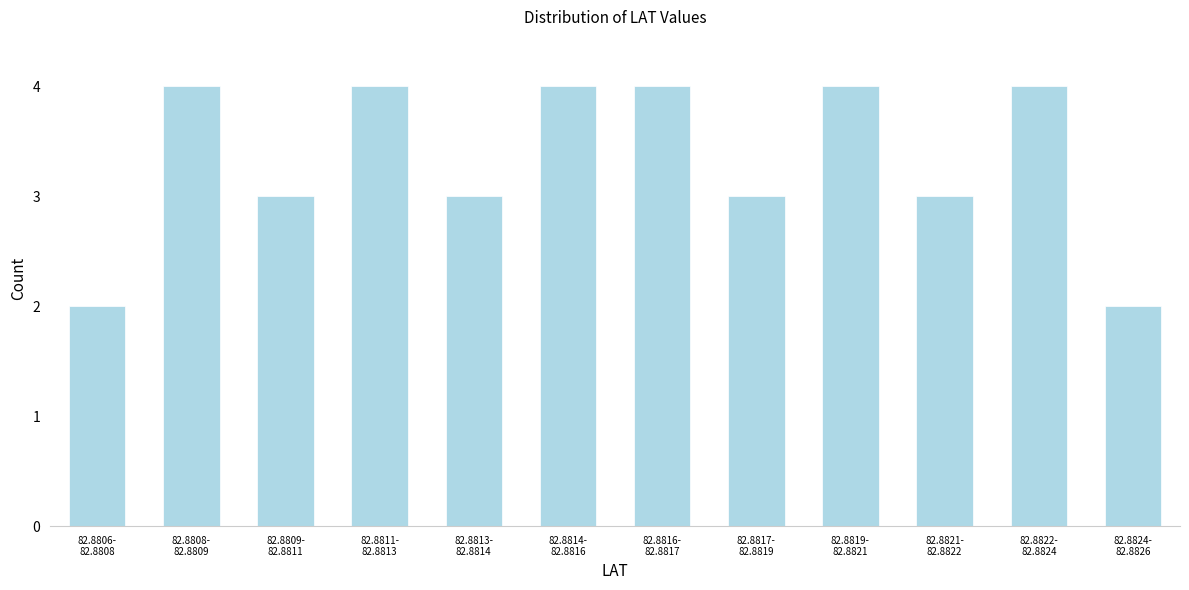

Reading right to left, transcribe all the data shown in this chart.

2	4	3	4	3	4	4	3	4	3	4	2